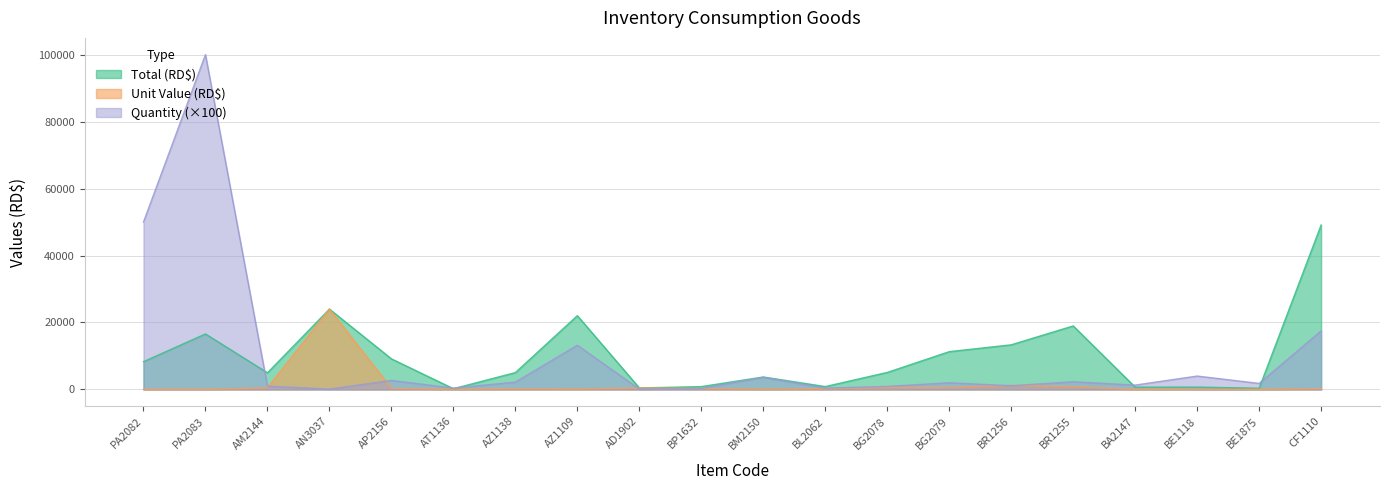

Does the chart have visible grid lines?

Yes